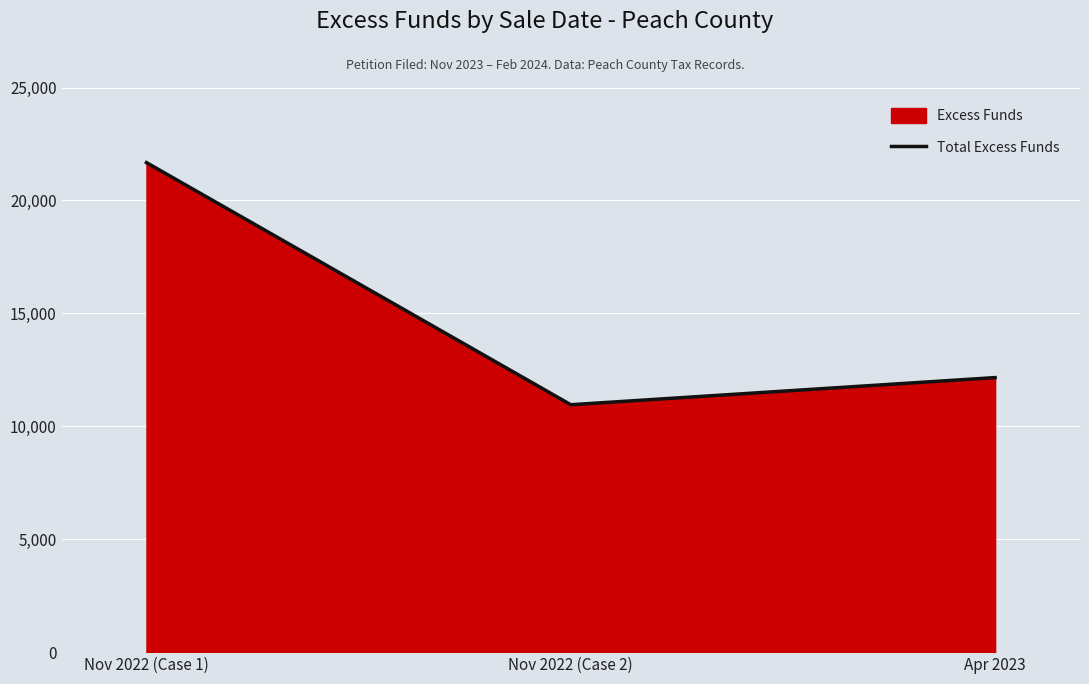

Which category has the lowest value across all series?

Nov 2022 (Case 2)